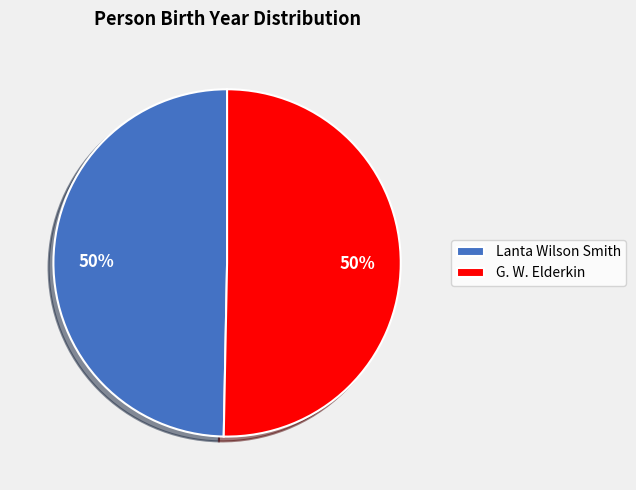

The G. W. Elderkin slice represents 50% of the pie. True or false?

True